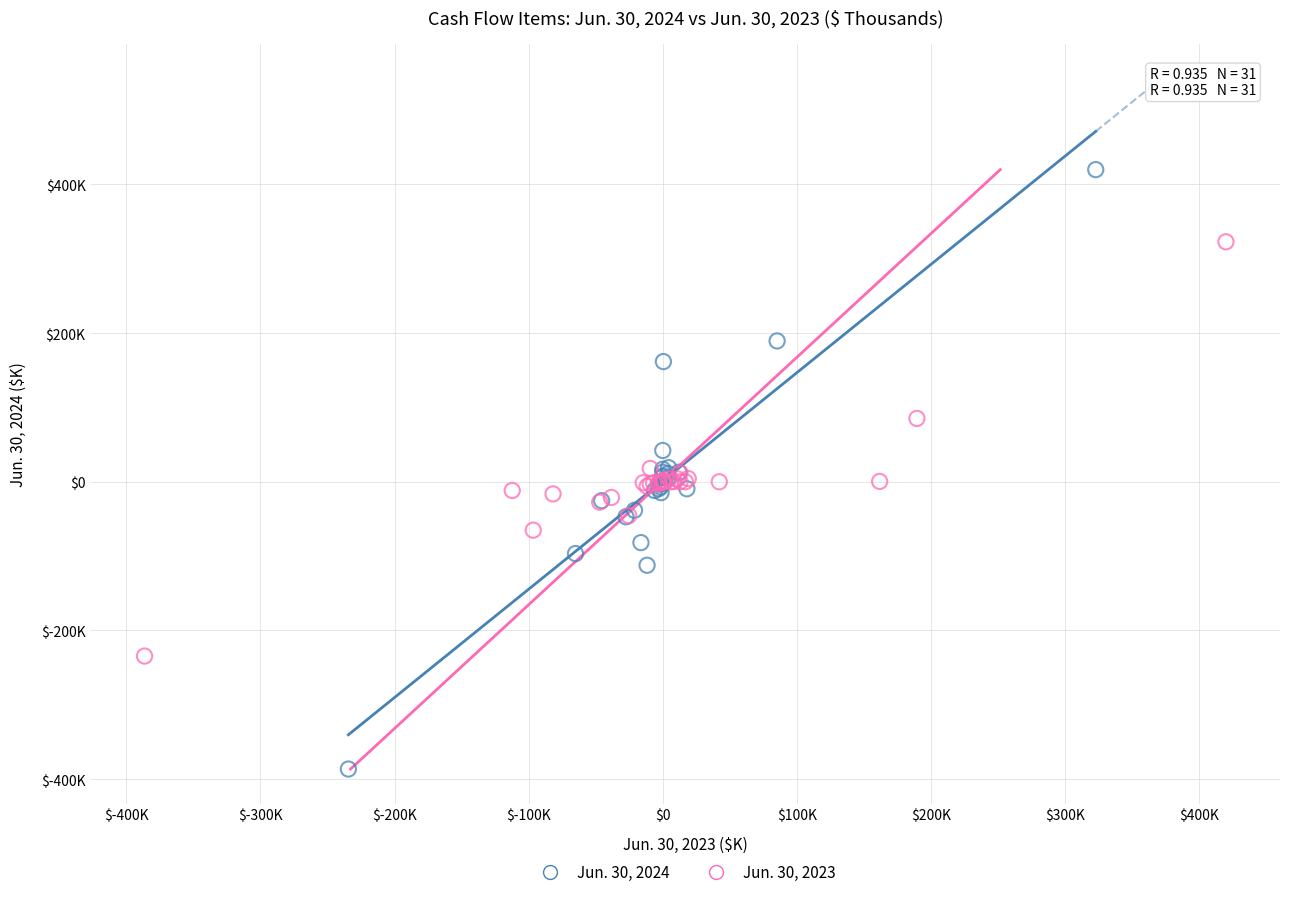

Which series reaches the minimum Y coordinate?

Jun. 30, 2024